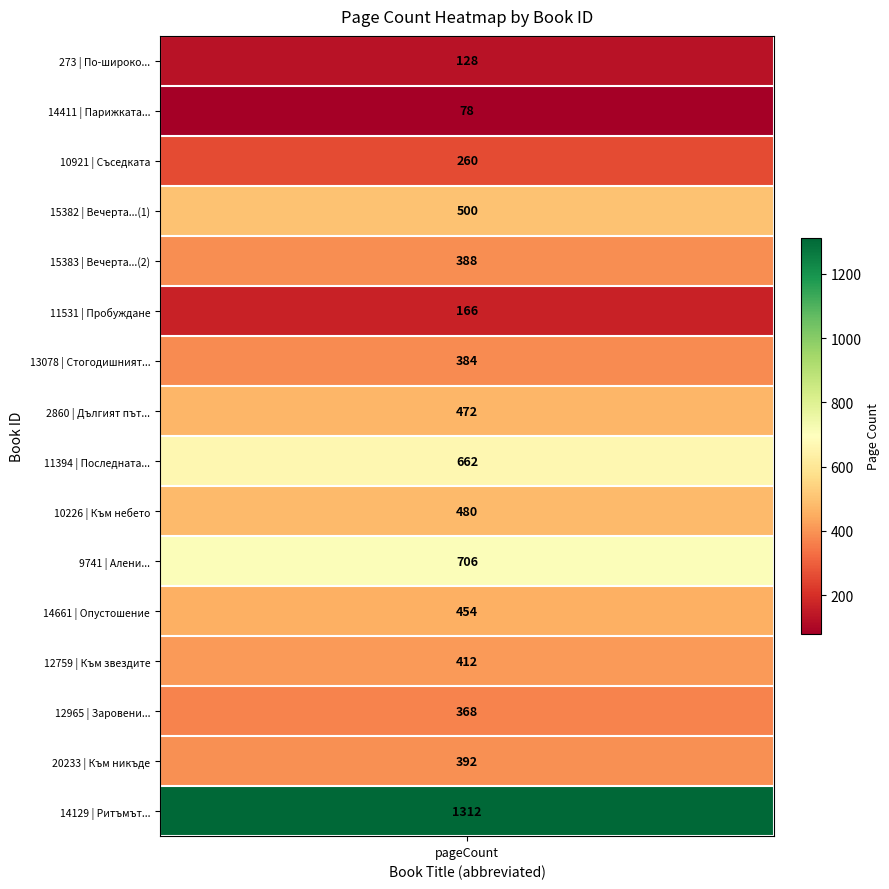

What is the difference between the values at 2860 and 14661?

18